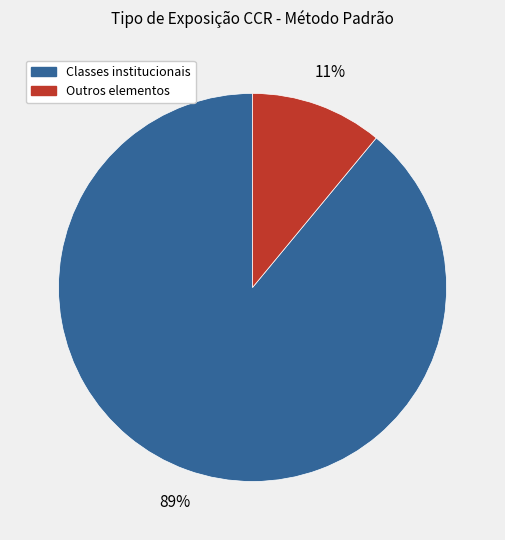

Is there a majority slice in this chart?

Yes